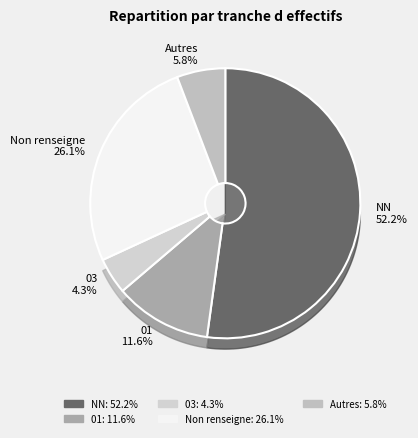

Which category has the smallest portion of the pie?

03